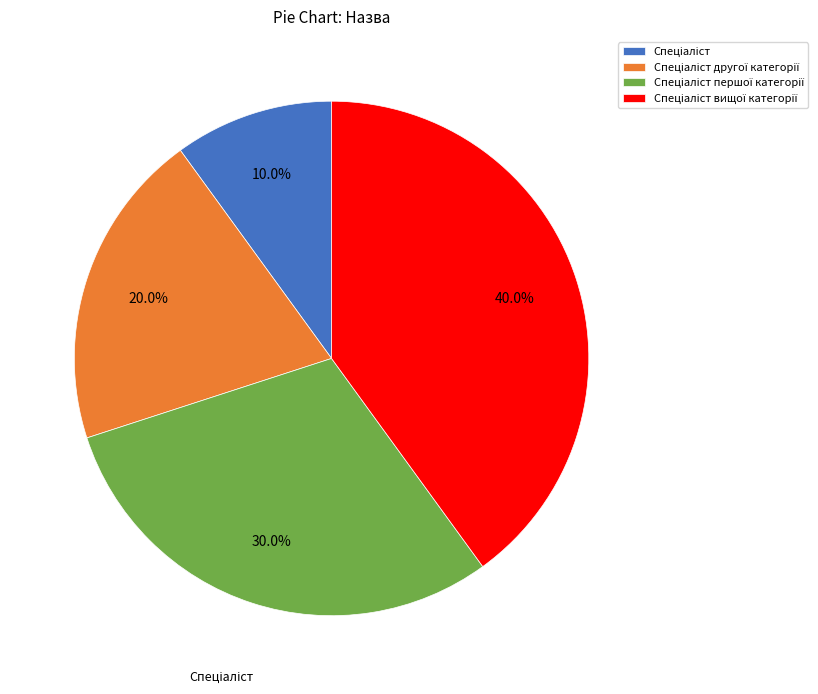

Is there any slice that represents more than half of the pie?

No